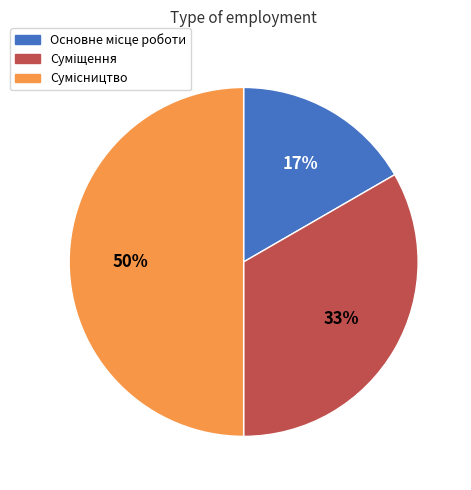

To the nearest percent, what is the average slice percentage?

33%